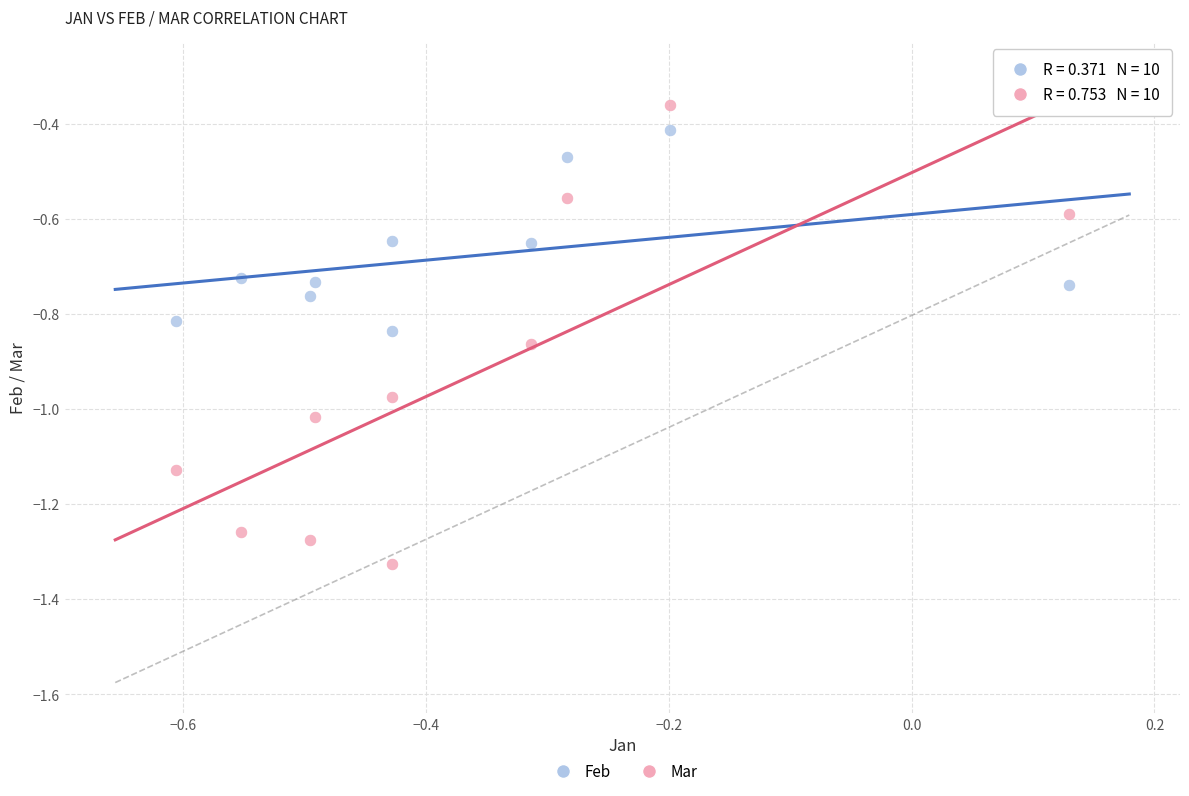

Across all data points, what is the range of Y values (max minus min)?

1.0